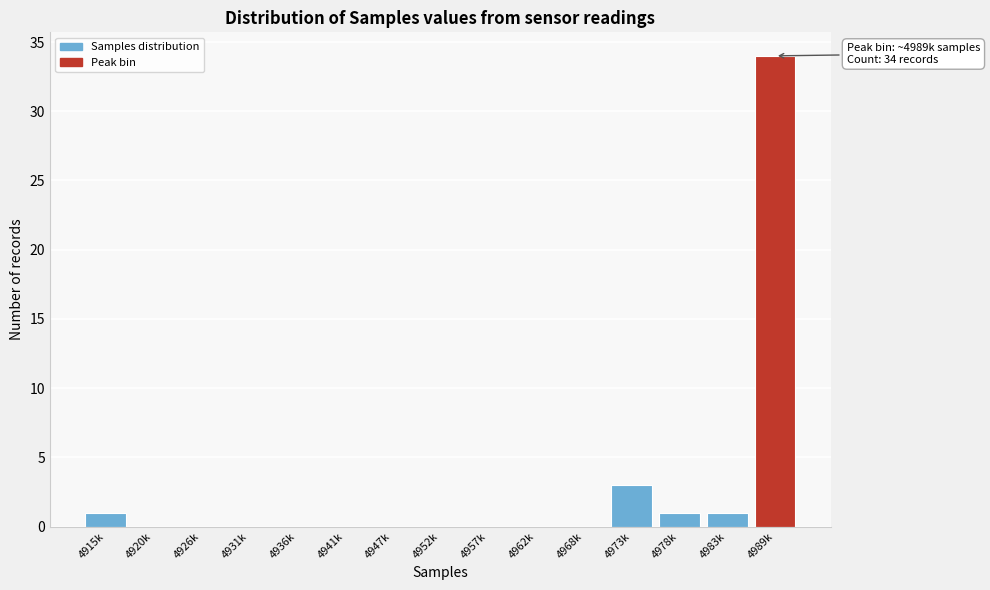

Reading right to left, what are all the values shown in this chart?

4989k=34	4983k=1	4978k=1	4973k=3	4968k=0	4962k=0	4957k=0	4952k=0	4947k=0	4941k=0	4936k=0	4931k=0	4926k=0	4920k=0	4915k=1